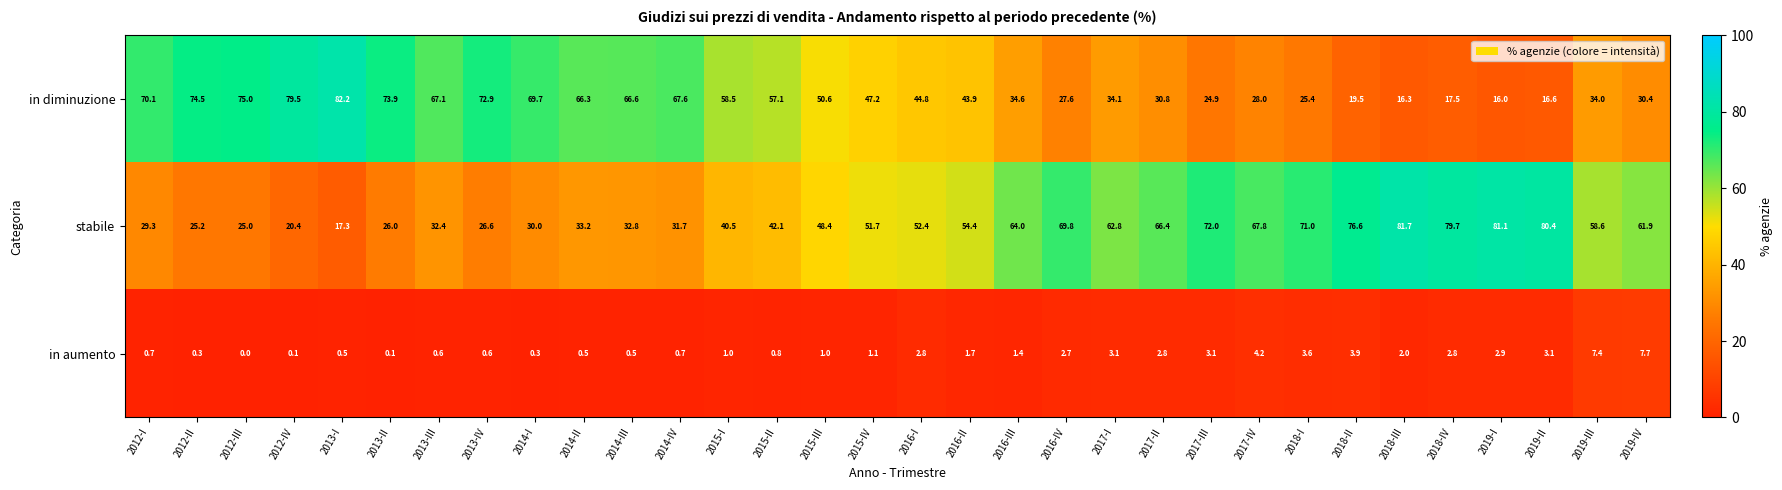

What is the difference between the highest and lowest values at 2016-I?

49.6